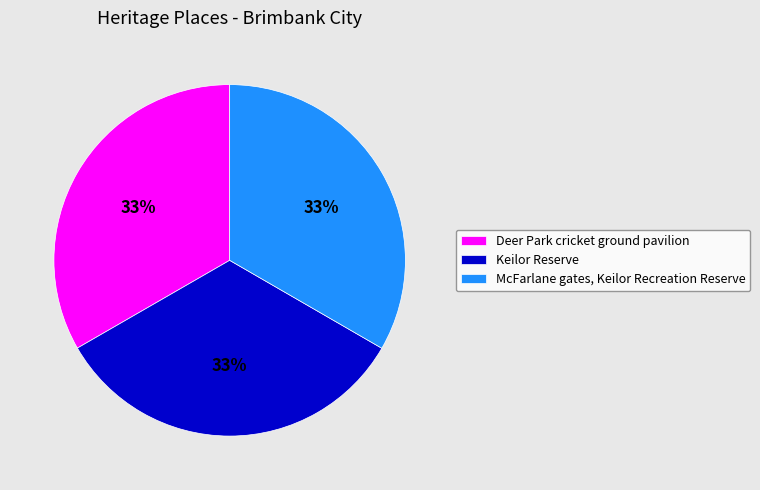

To the nearest percent, what is the average slice percentage?

33%